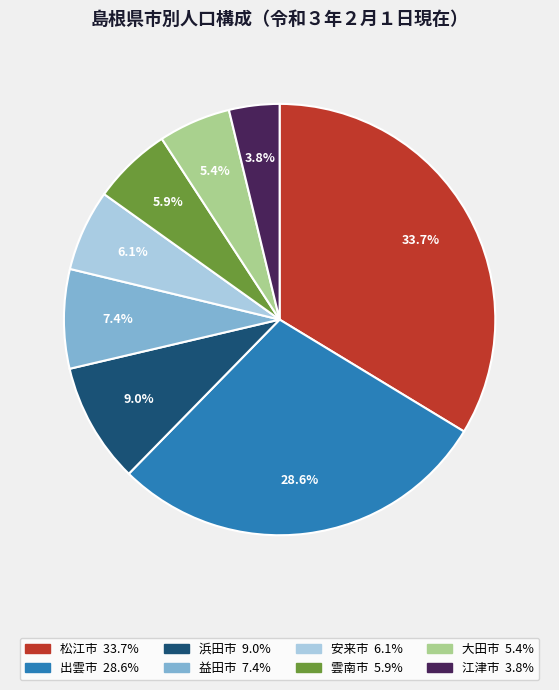

Count the number of slices in the pie.

8